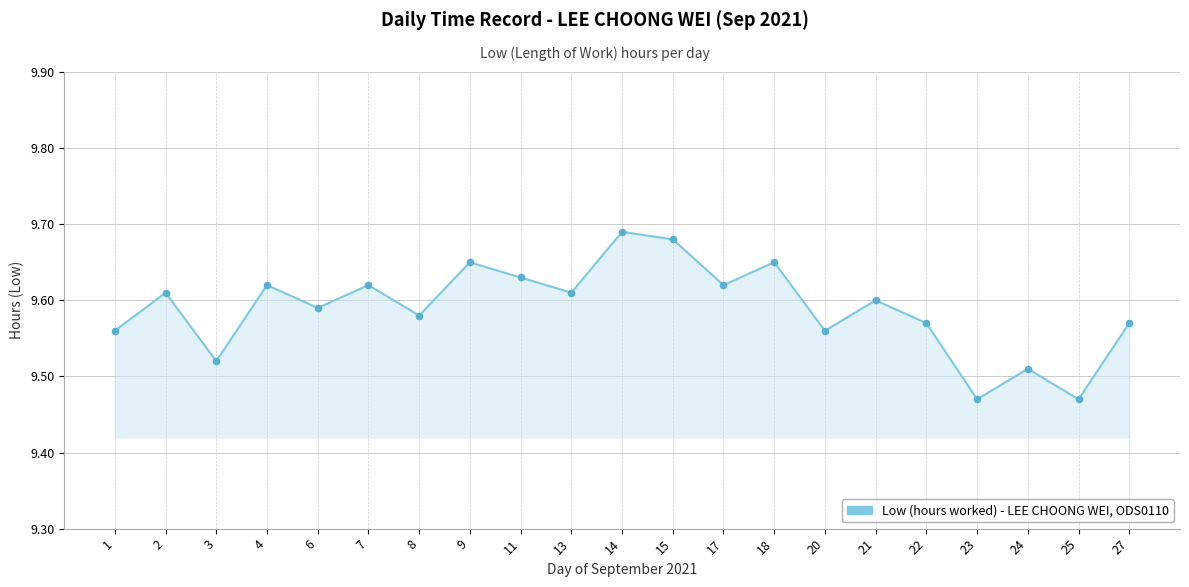

Between 27 and 24, which is larger?

27